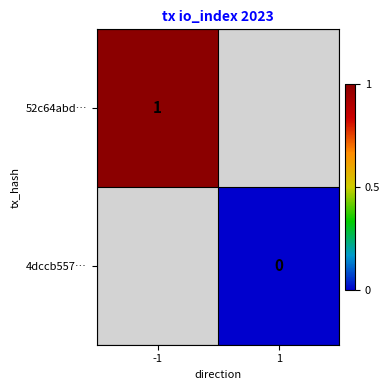

The 52c64abd… series shows 1 at -1. True or false?

True